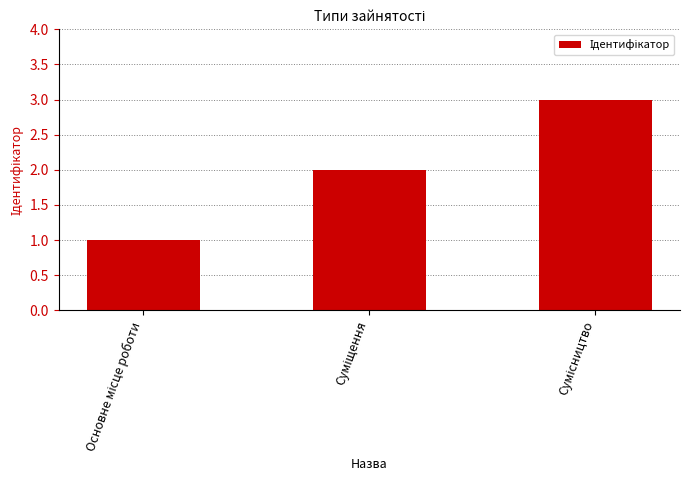

What is the sum of all values?

6